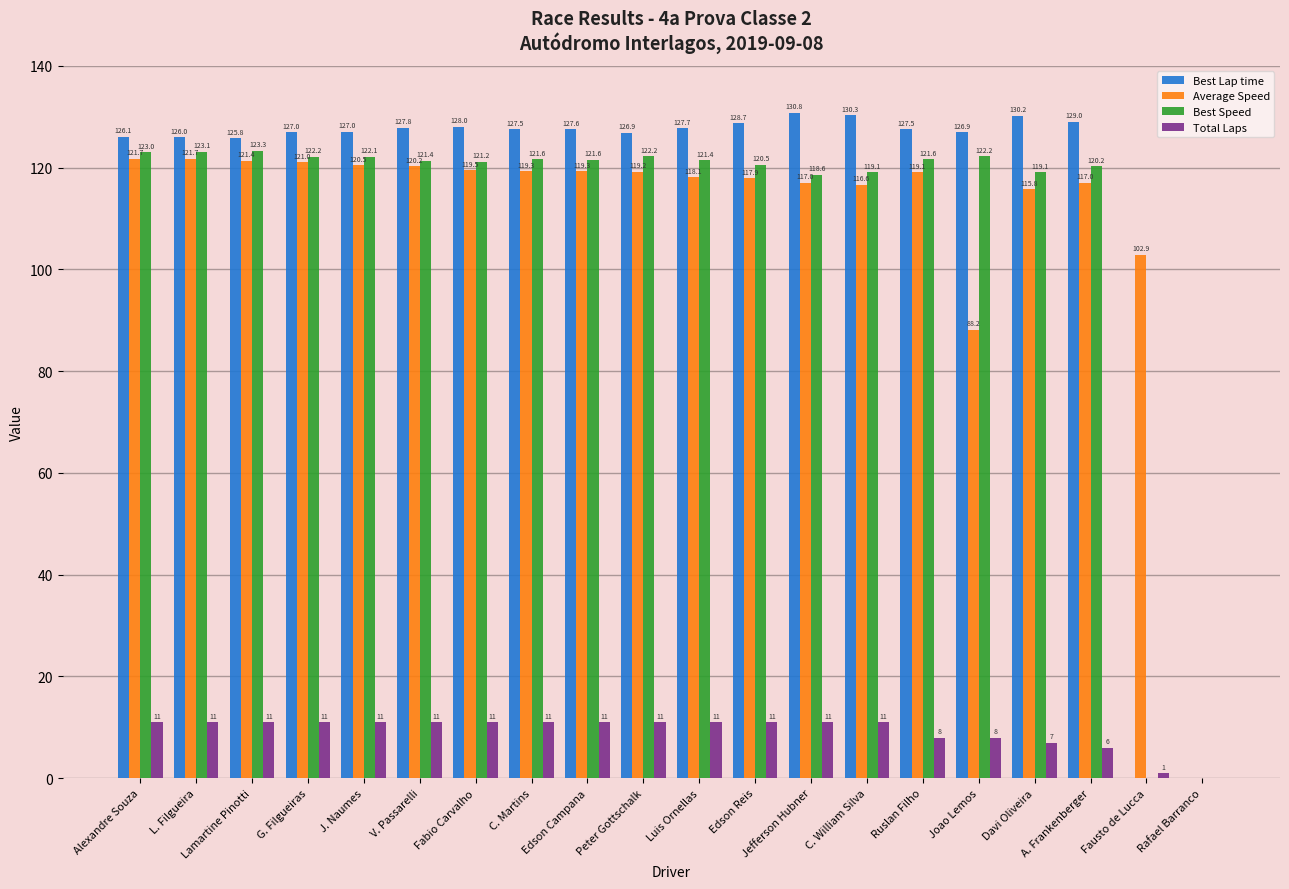

What is the sum of all Average Speed values?

2216.4